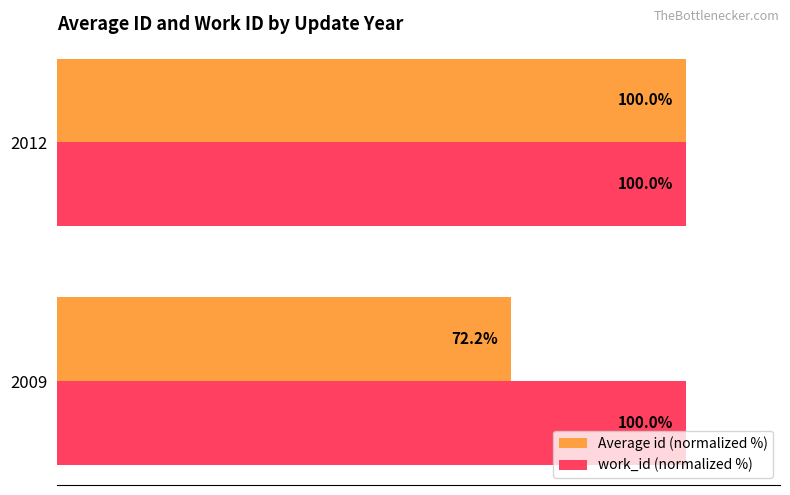

Rank the series at 2009 from highest to lowest value.

work_id (normalized %), Average id (normalized %)